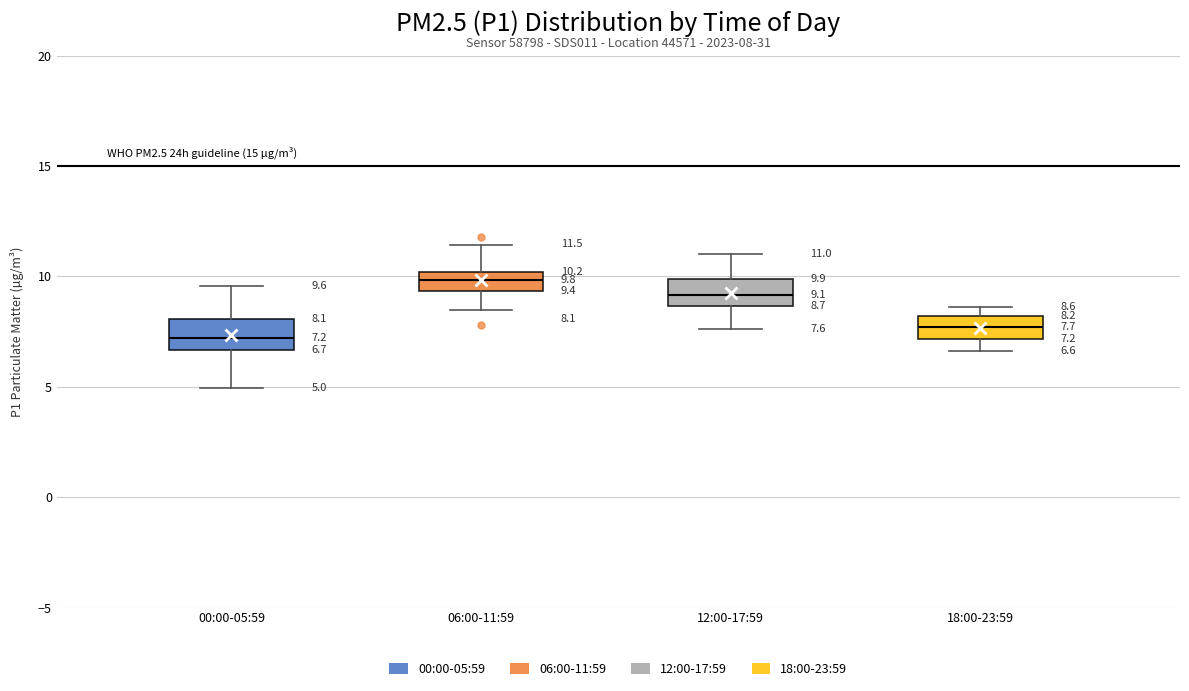

Which box has the highest median line?

06:00-11:59